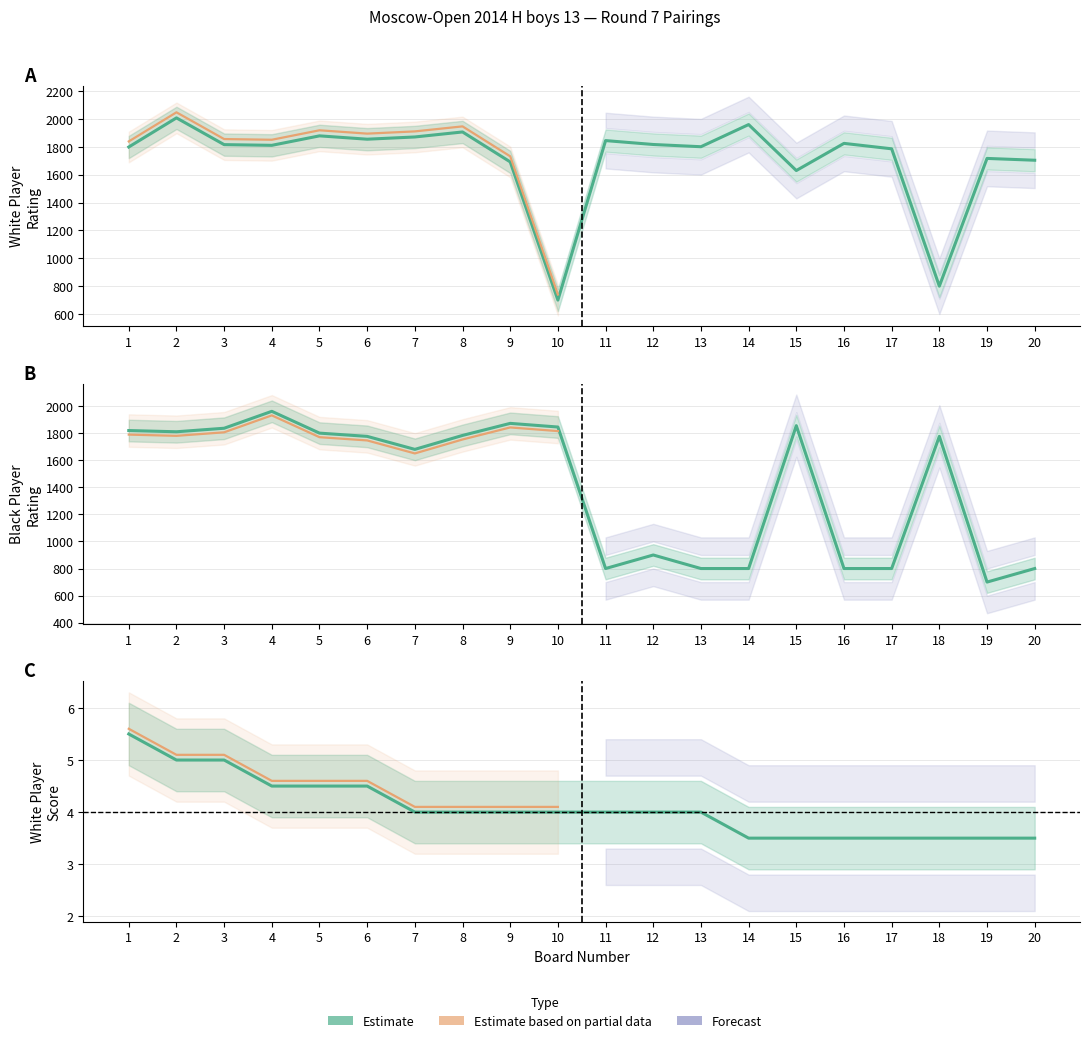

True or false: White Rating and Black Rating cross at least once.

True